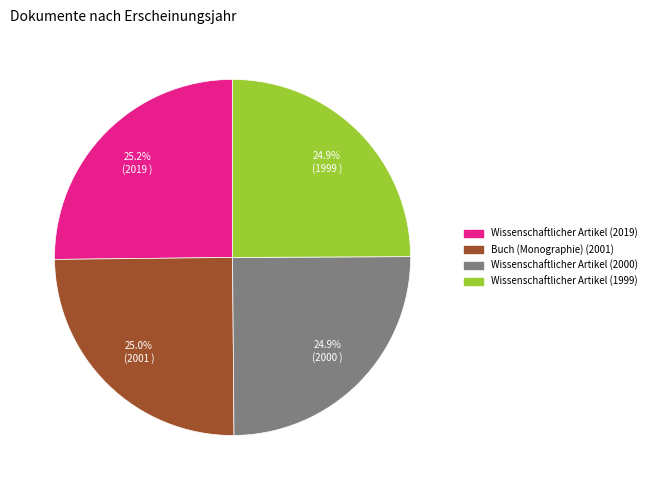

Is there a majority slice in this chart?

No